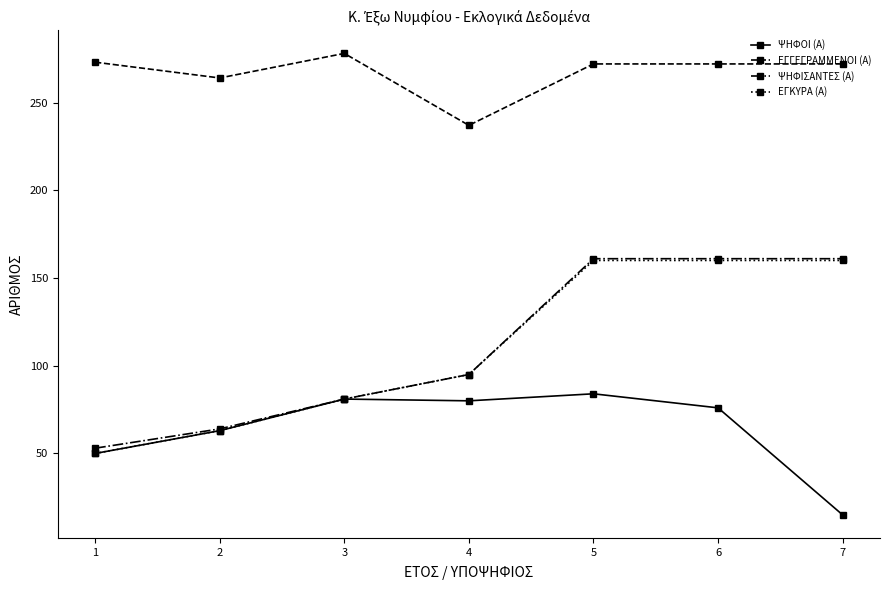

How many data points in ΕΓΚΥΡΑ (Α) are less than 95?

3